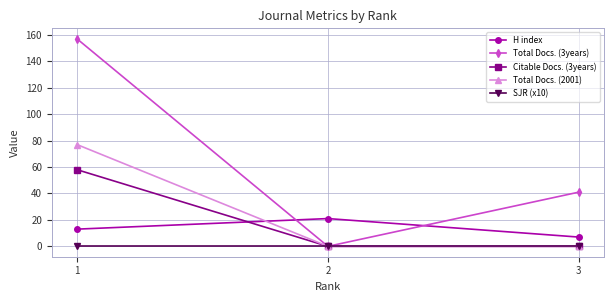

What is the sum of all H index values?

41